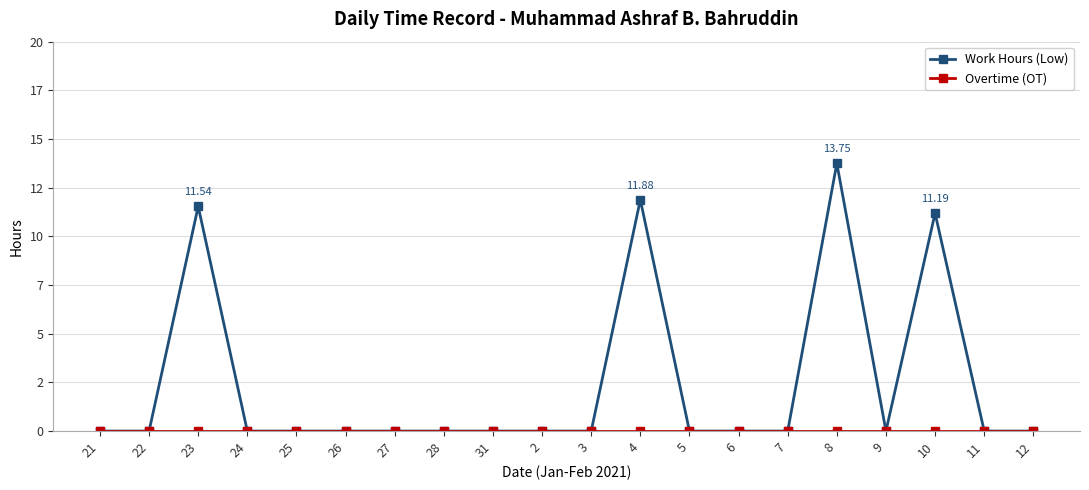

Which series has the largest range (max minus min)?

Work Hours (Low)